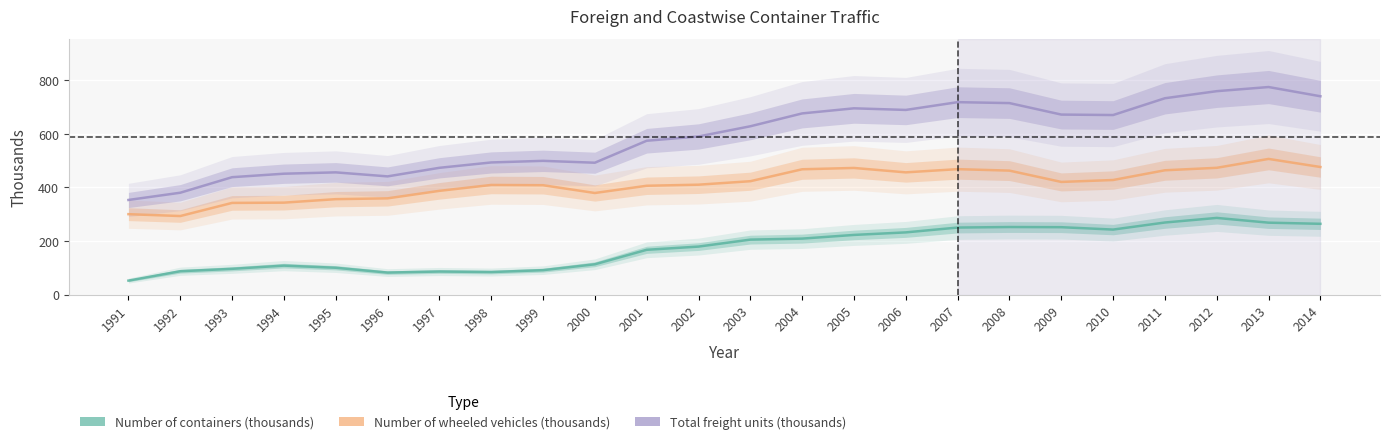

Does the chart display data point markers on the line(s)?

No